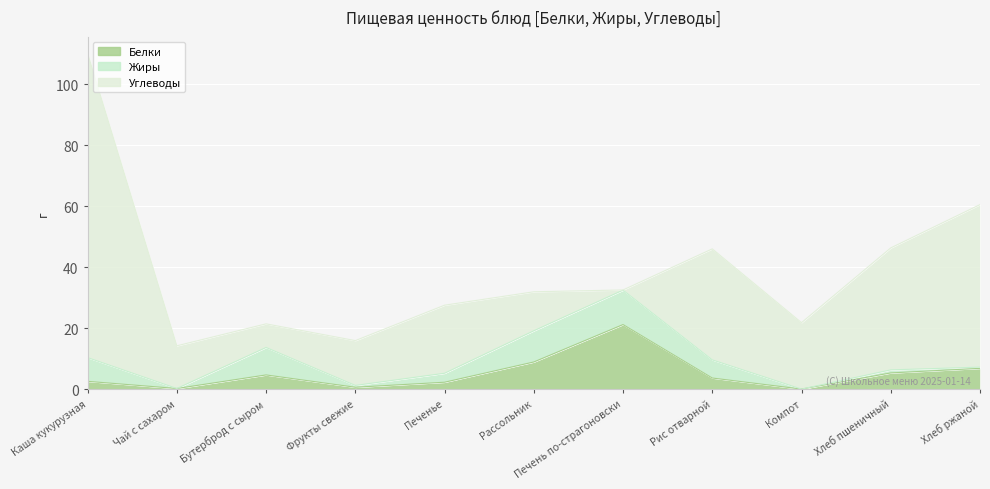

At how many categories does at least one series exceed 32?

4